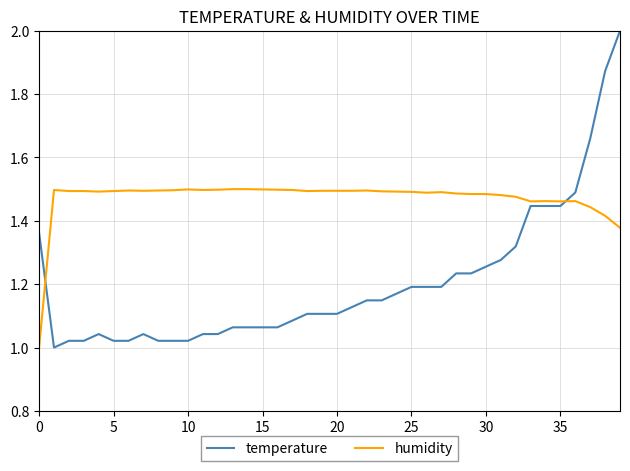

List the series in order of their peak value, highest first.

temperature, humidity